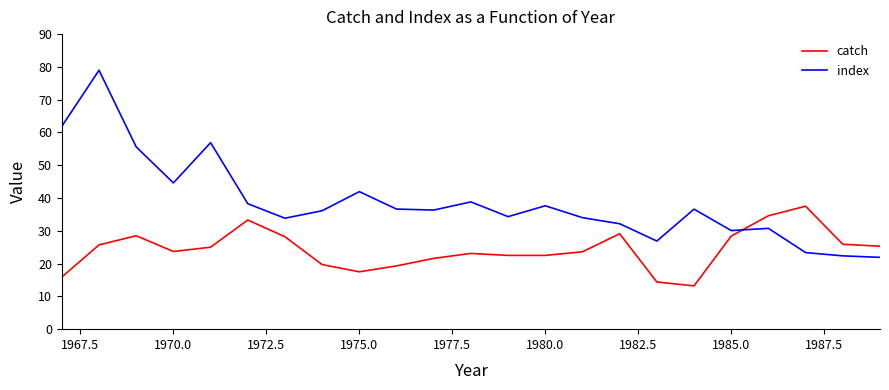

True or false: index and catch intersect in this chart.

True